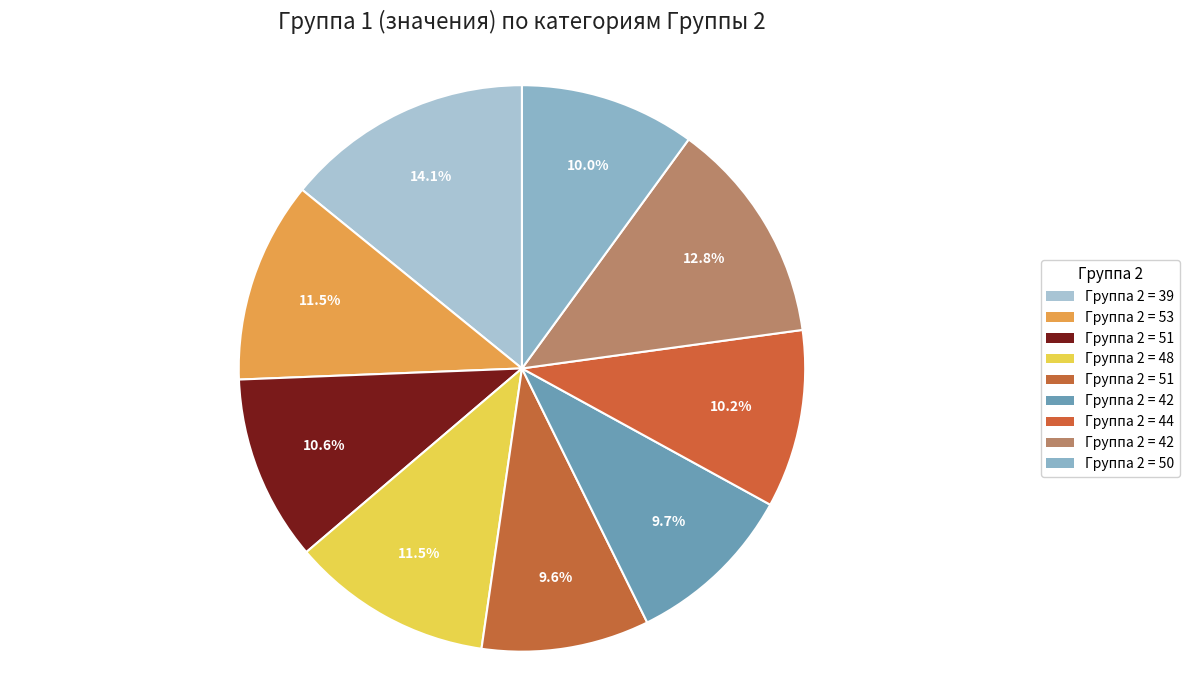

Count the number of slices in the pie.

9